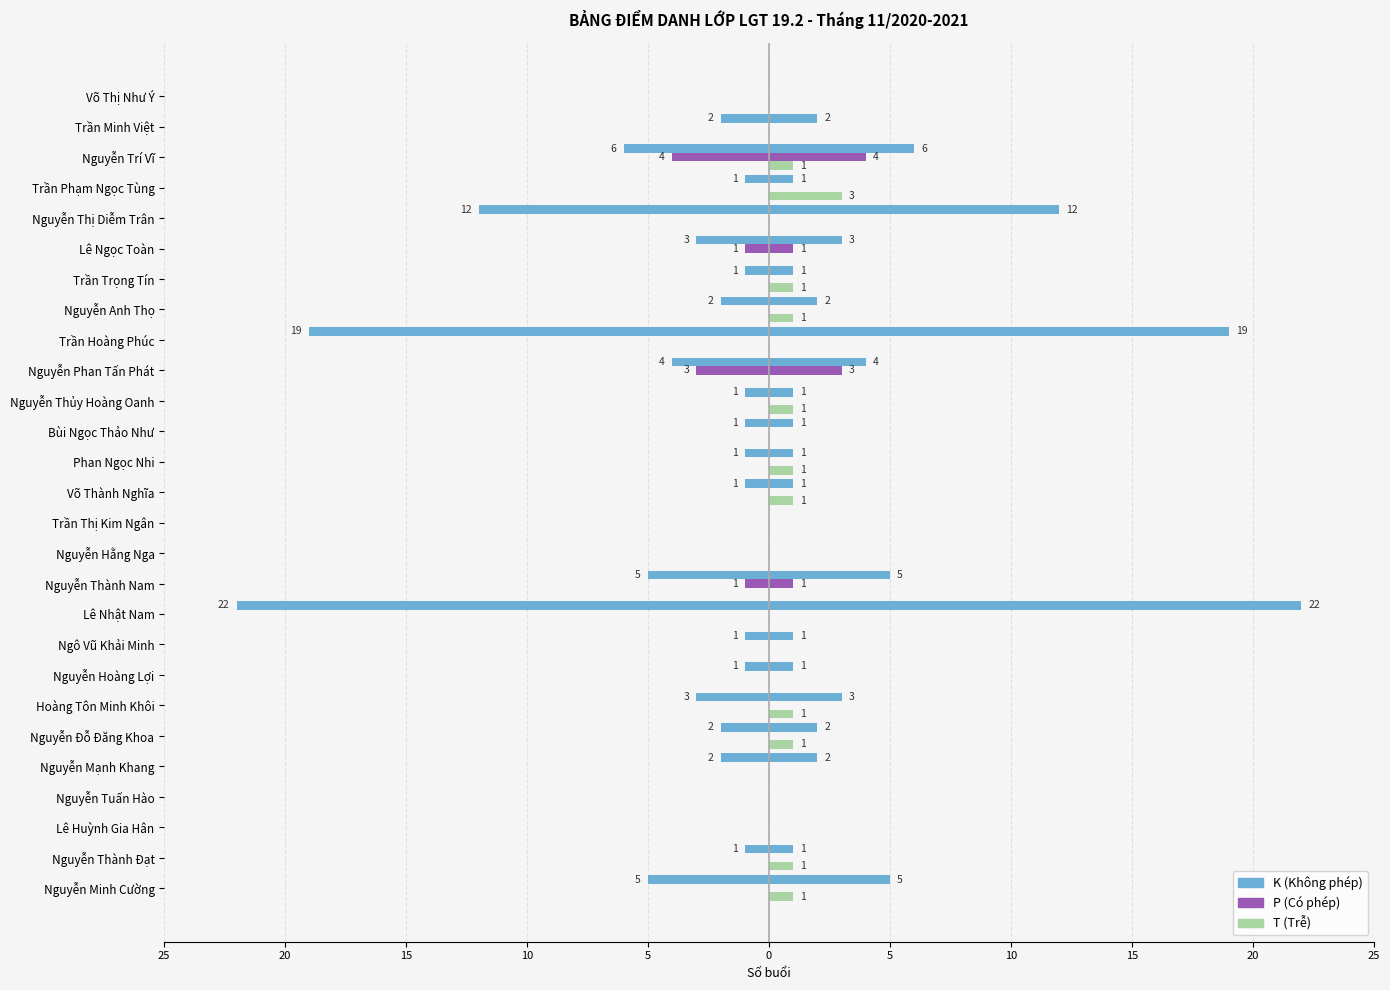

What is the difference between the maximum and minimum values in the K (Không phép) series?

22